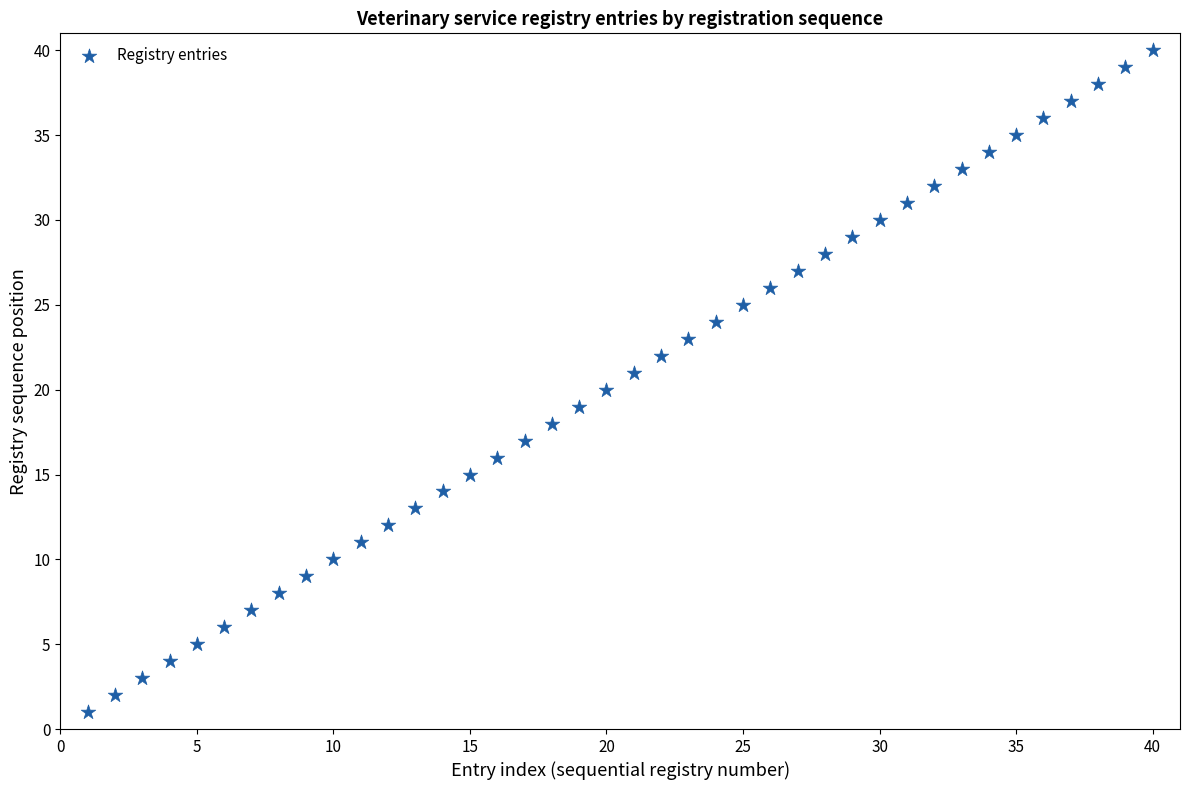

What is the range of Y values (max minus min)?

39